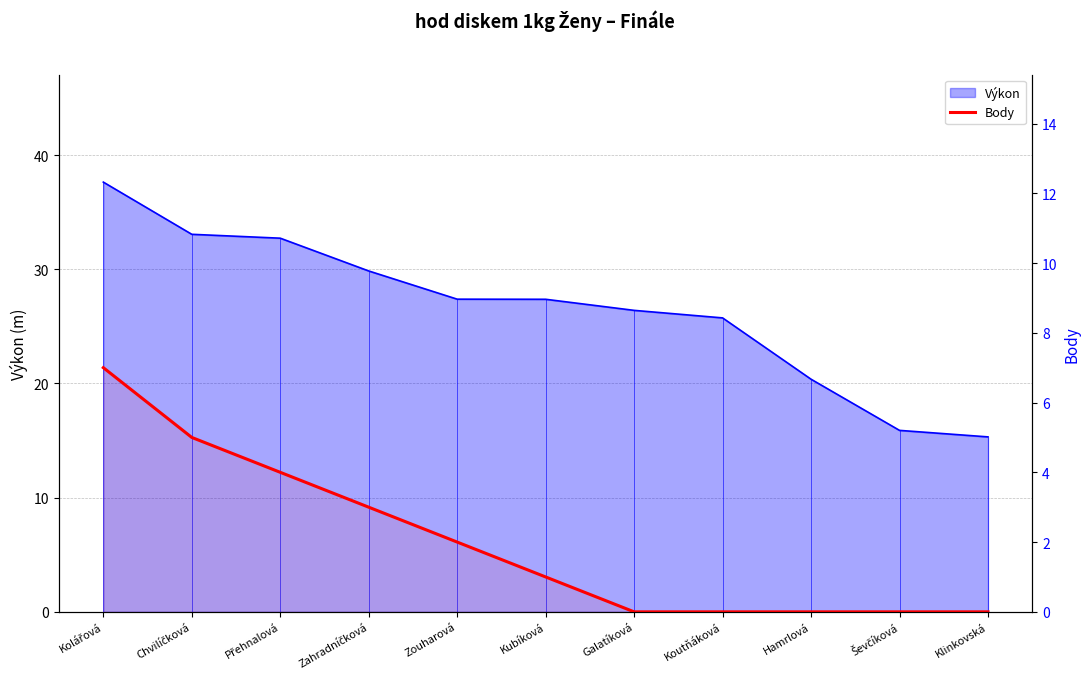

Which has a higher value, Zahradníčková or Přehnalová?

Přehnalová